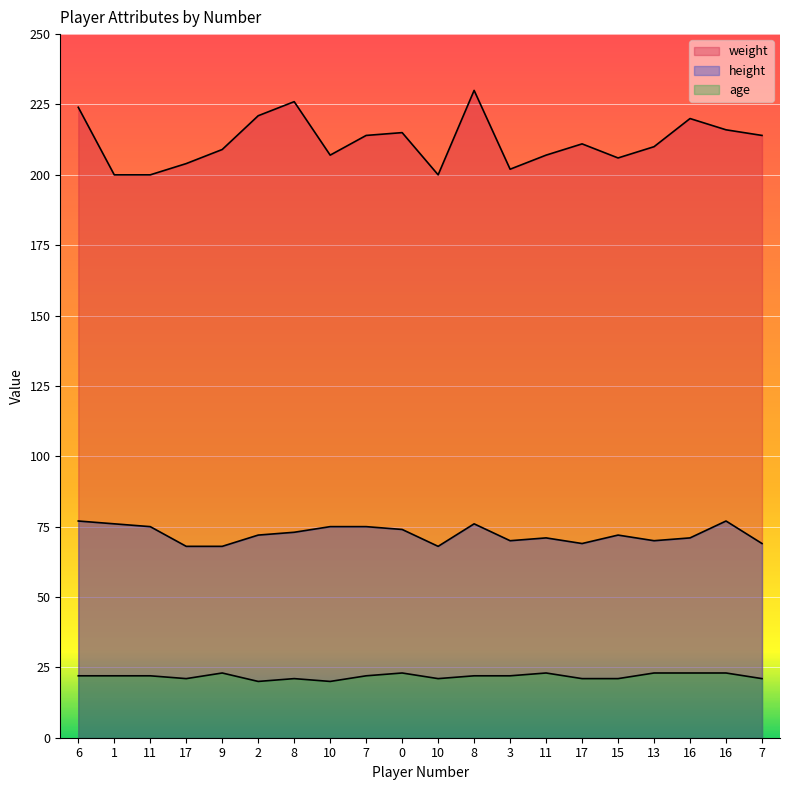

What is the sum of the age values at 15 and 6?

43